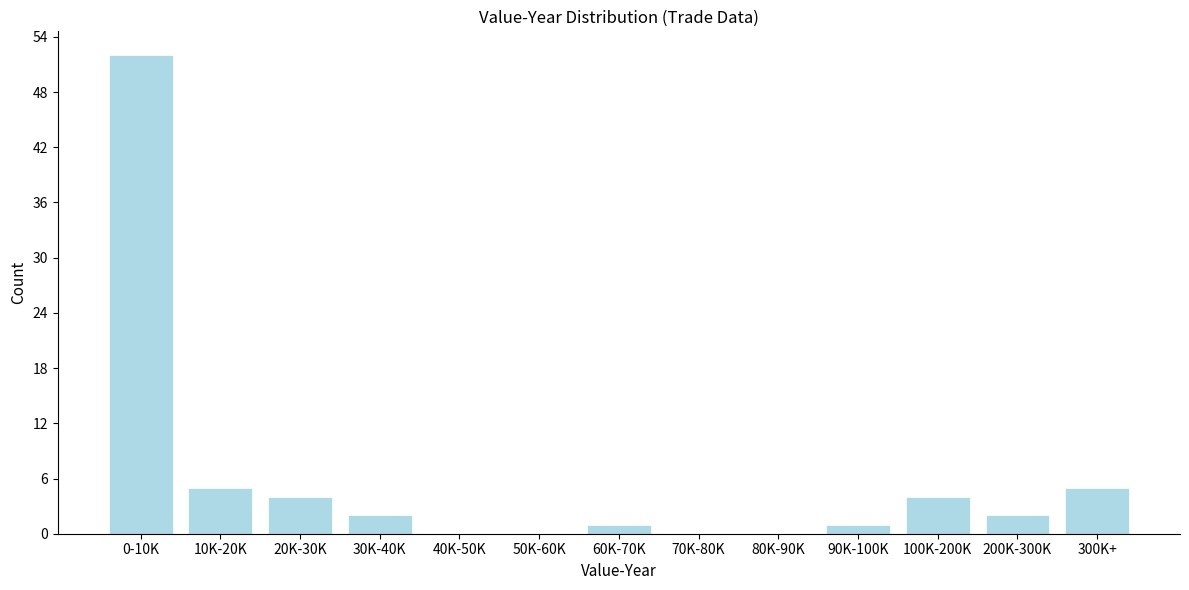

Reading left to right, what are all the values shown in this chart?

0-10K=52	10K-20K=5	20K-30K=4	30K-40K=2	40K-50K=0	50K-60K=0	60K-70K=1	70K-80K=0	80K-90K=0	90K-100K=1	100K-200K=4	200K-300K=2	300K+=5